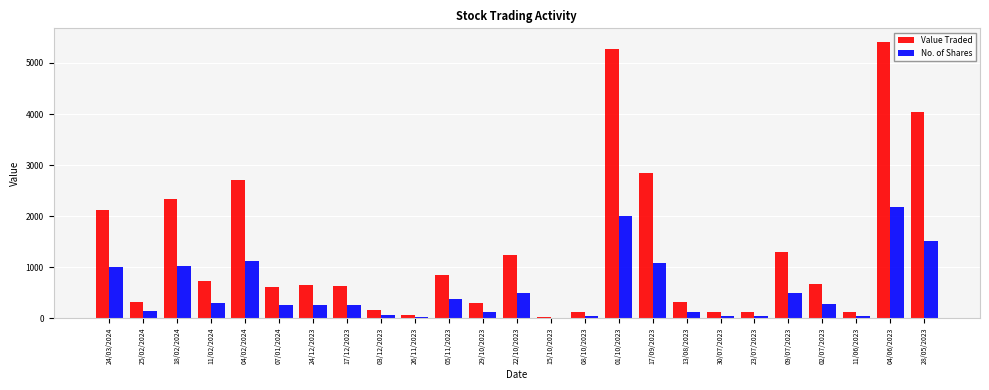

Which series changed the most between 13/08/2023 and 09/07/2023?

Value Traded